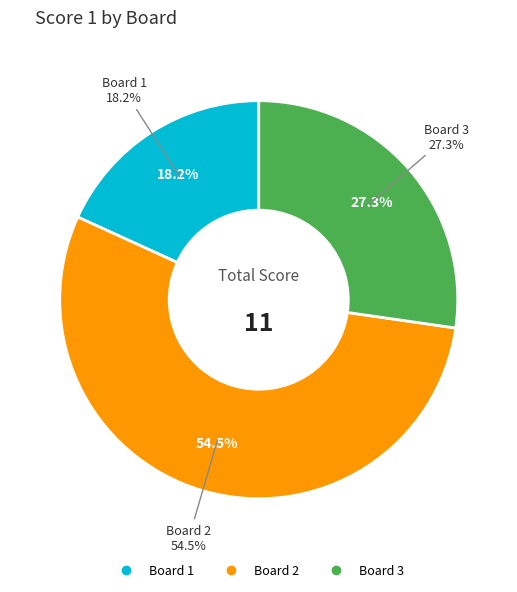

Is Board 2 the majority of the pie?

Yes